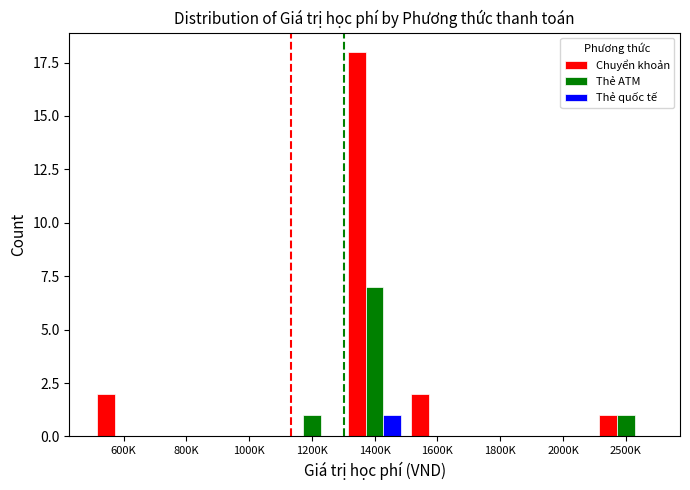

Are the bars grouped side by side (vs. stacked)?

Yes